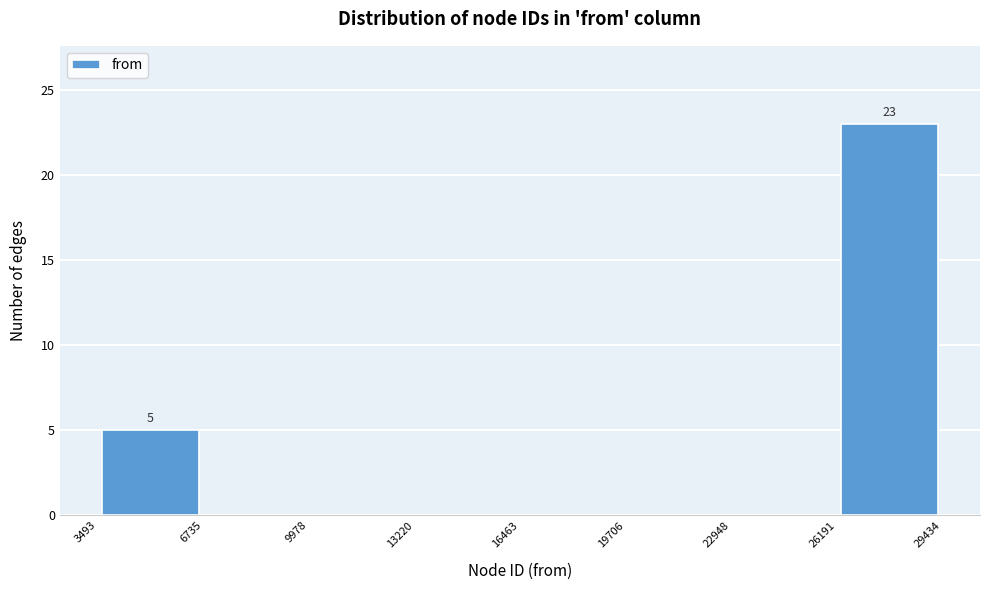

Which range on the x-axis has the tallest bar?

26191 to 29434